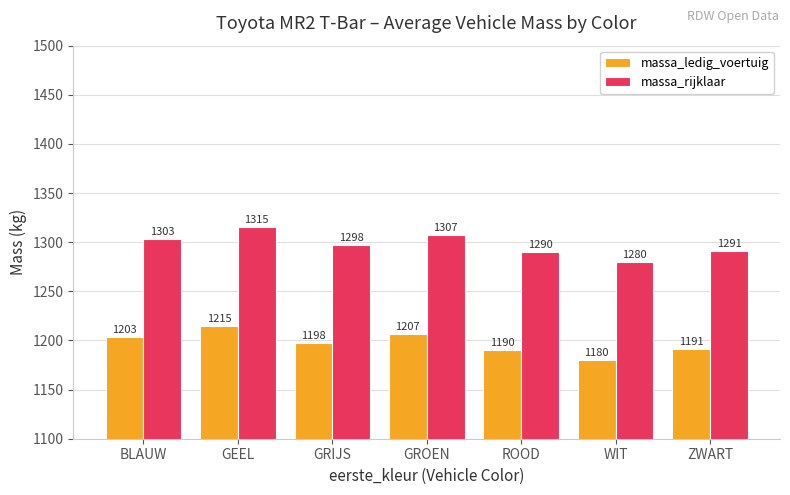

Is it true that massa_rijklaar equals 1926.4 at GEEL?

False